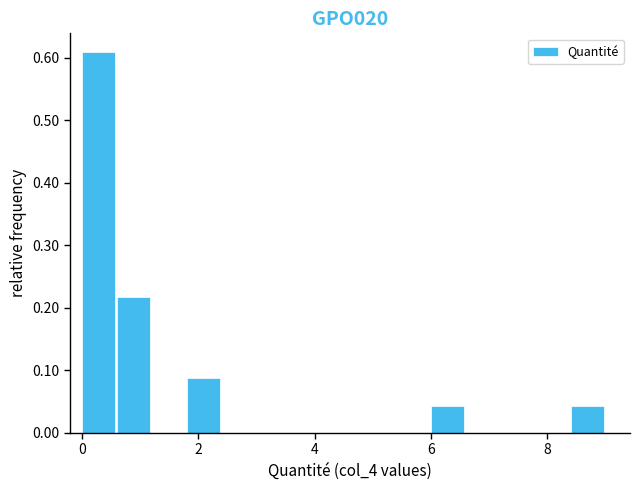

Around what value on the x-axis is the tallest bar? Give the approximate position of its centre, as read against the axis.

0.2